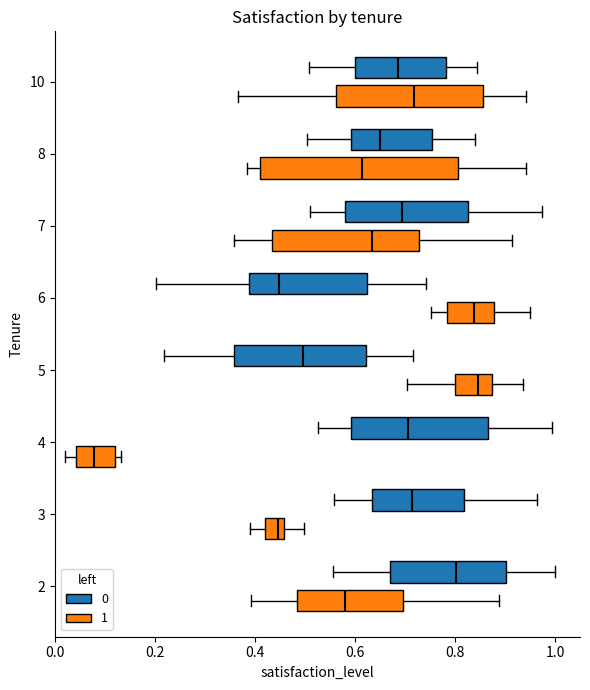

Where is the left edge of the box for 5 (0) on the x-axis? The values are not printed on the chart, so give them approximately, as read against the axis.

0.36